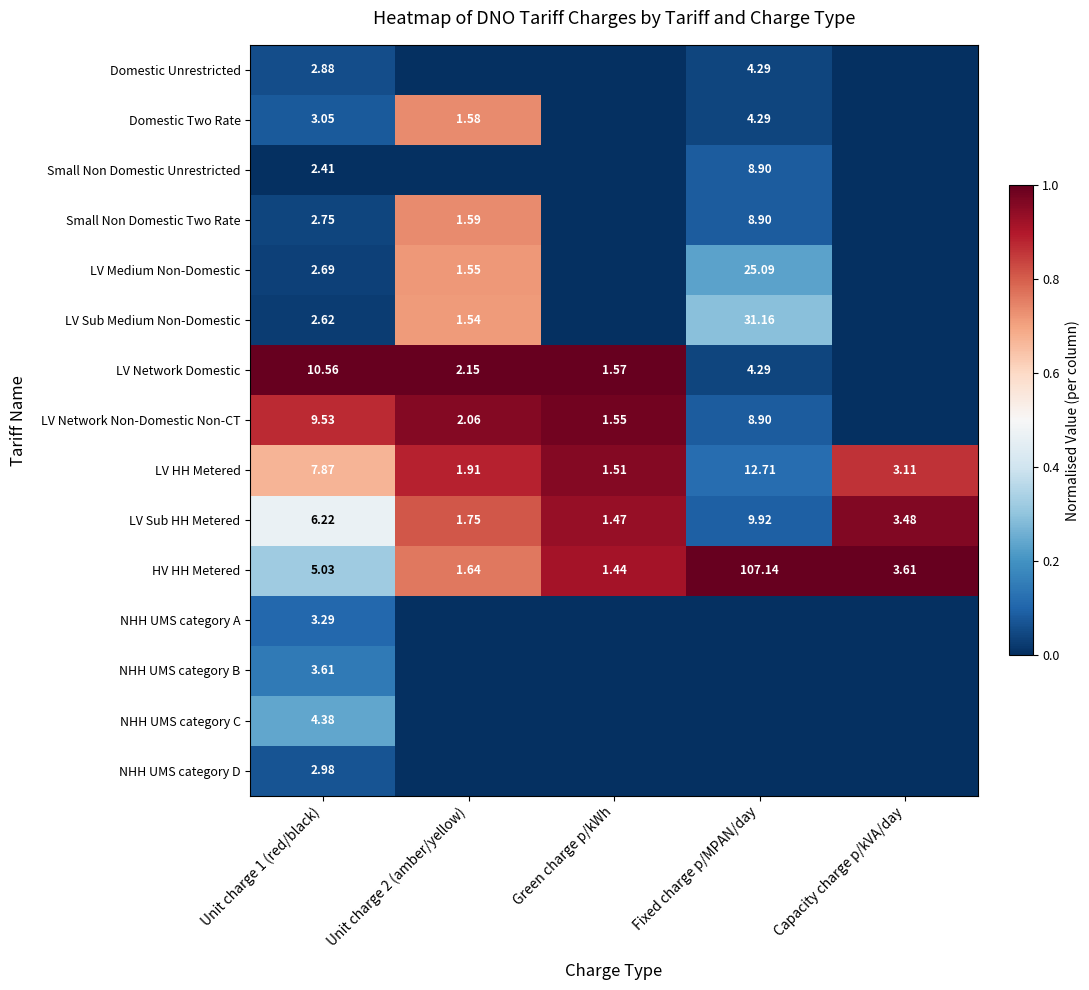

Is the value of NHH UMS category B at Unit charge 1 (red/black) greater than the value of NHH UMS category C at Unit charge 1 (red/black)?

No